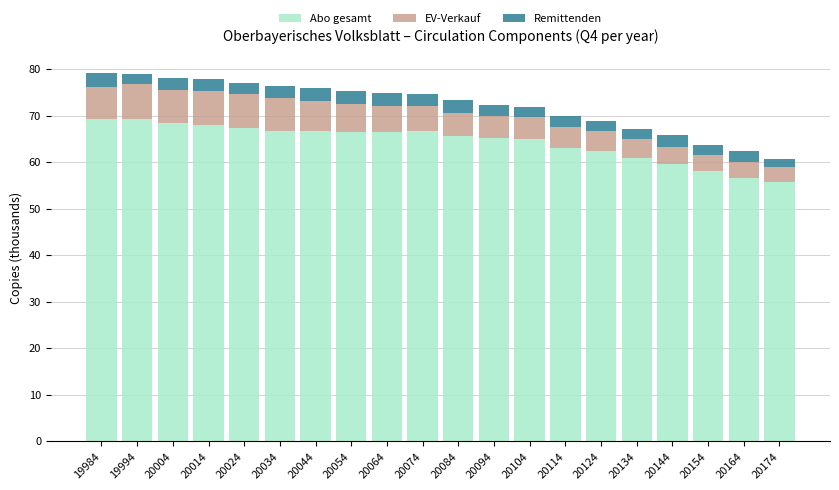

Is it true that Abo gesamt equals 65.1 at 20094?

True